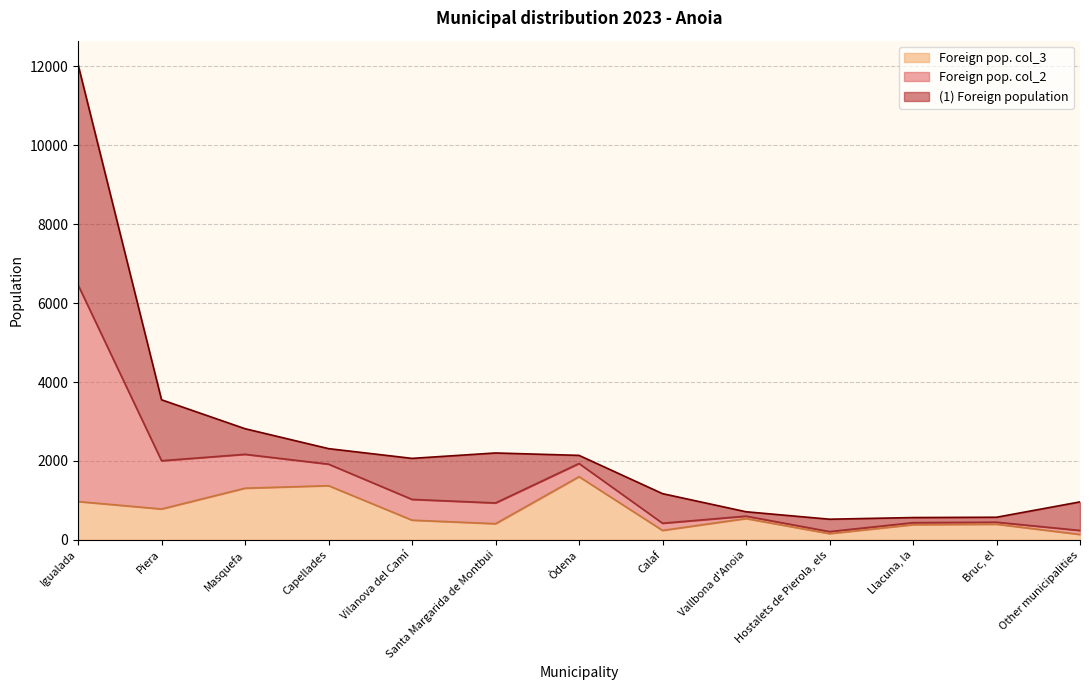

At which category is the sum across all series the highest?

Igualada